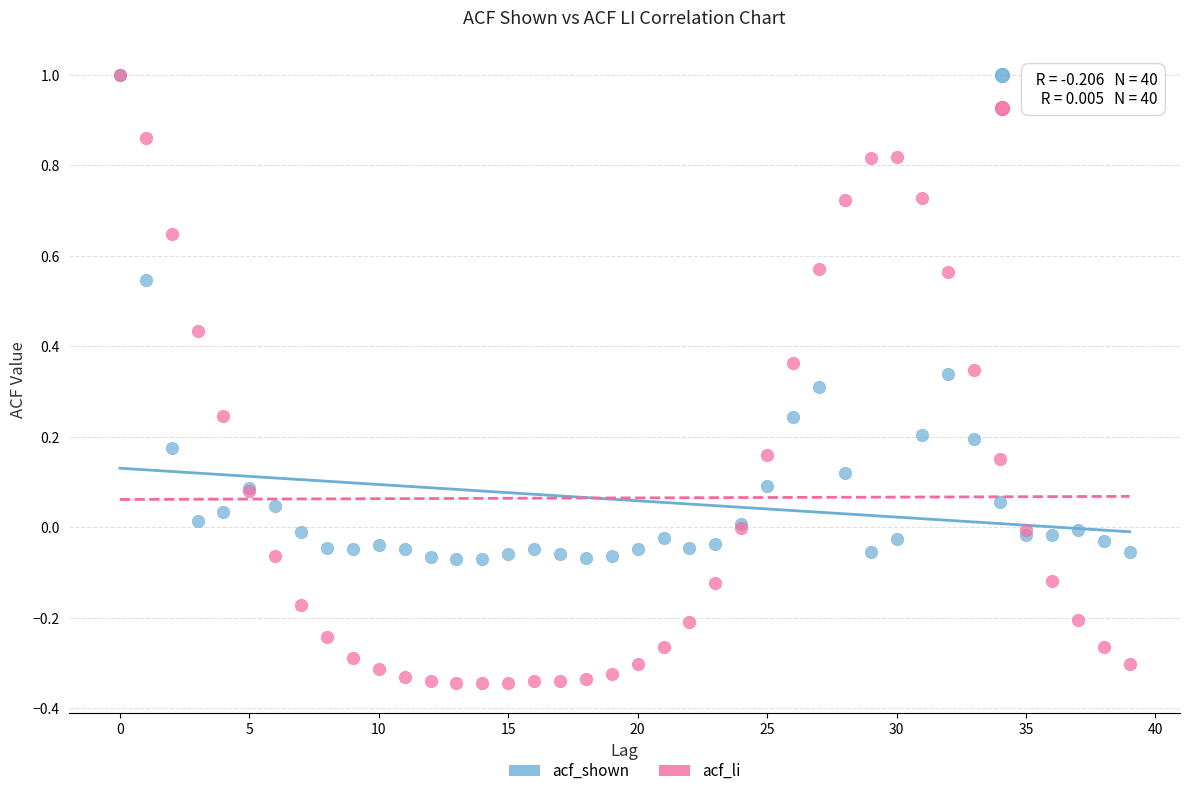

What are all the series names shown in the legend?

acf_shown, acf_li